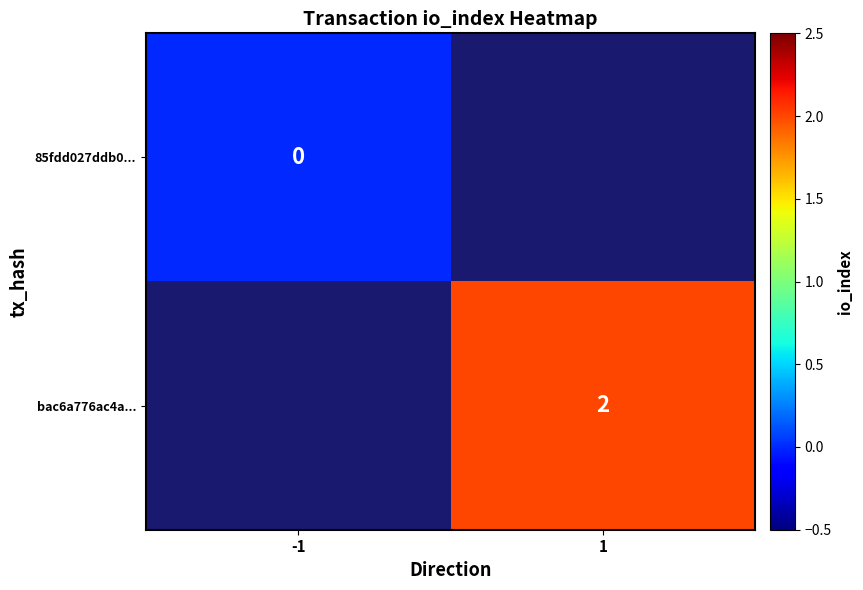

The bac6a776ac4a... series shows 2 at 1. True or false?

True